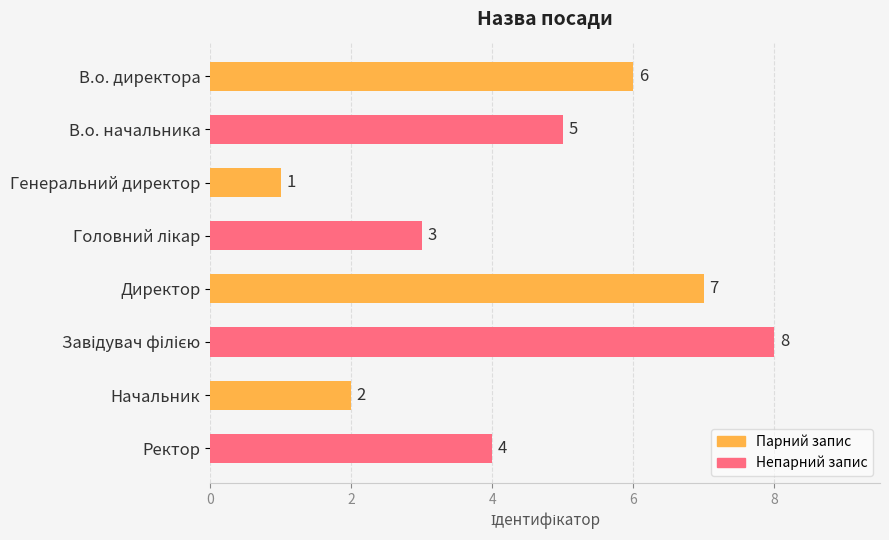

Are the bars horizontal?

Yes